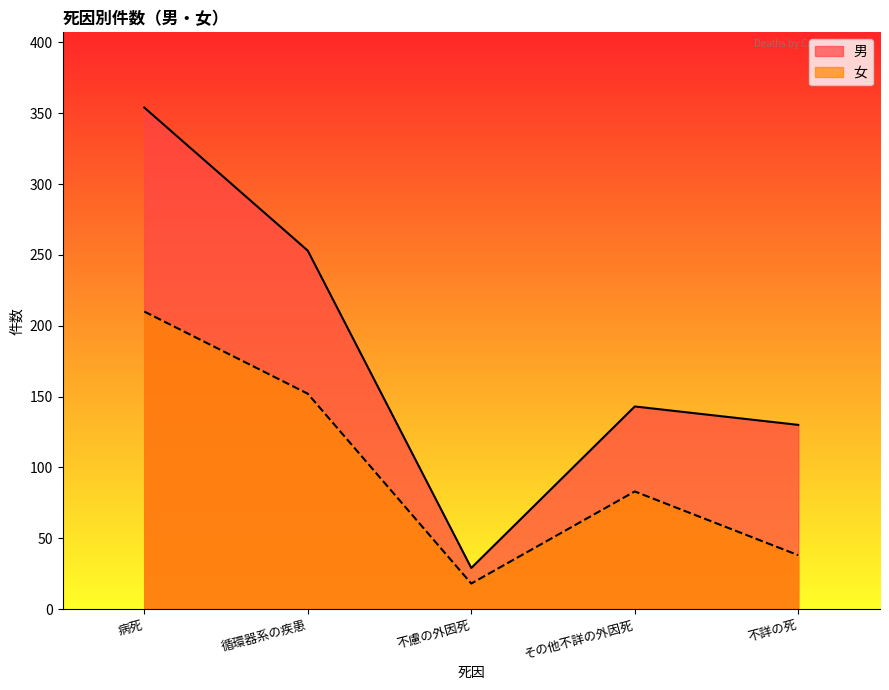

True or false: 女 has more than 1 points higher than both neighbors.

False